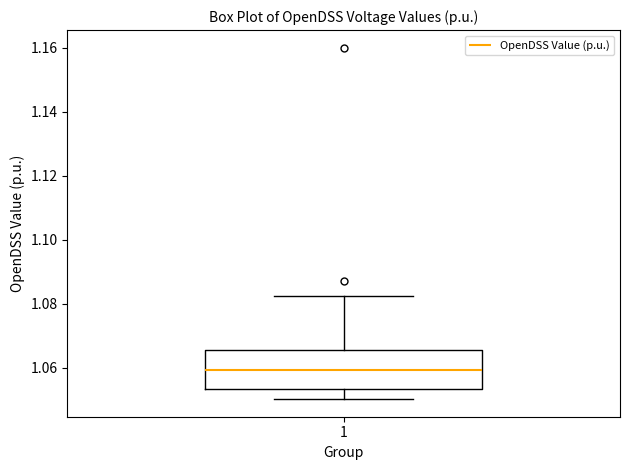

Transcribe this box plot: give where the median line is, the range the box spans, and where the two whiskers end, as read against the y-axis. The values are not printed on the chart, so give them approximately, as read against the axis.

median 1.060, box 1.054 to 1.066, whiskers 1.050 to 1.082